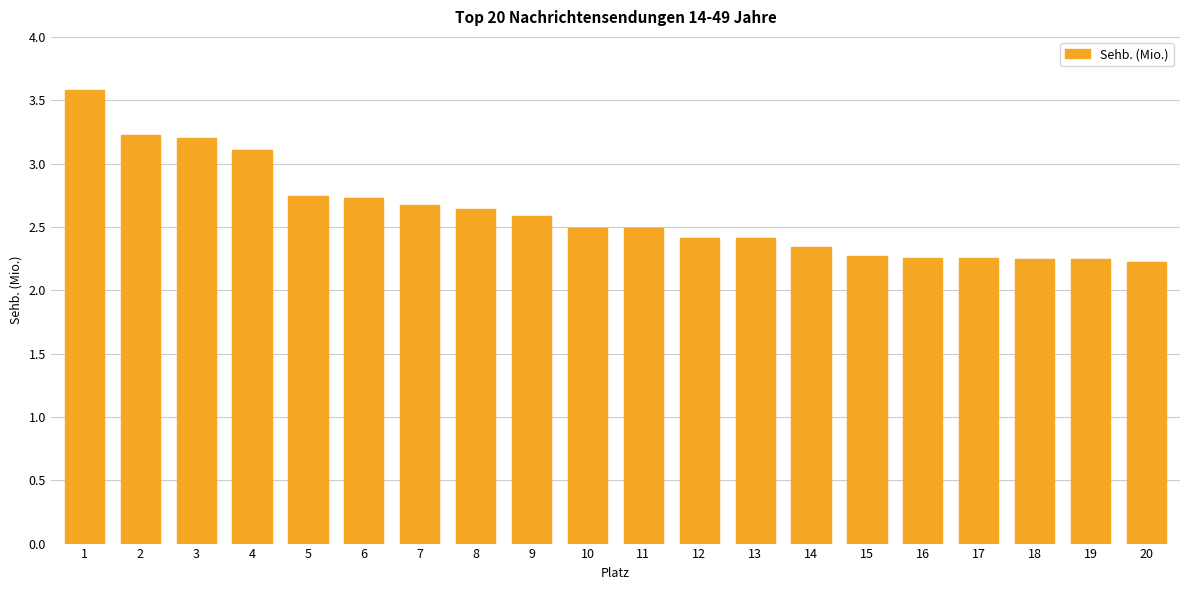

What is the sum of all values?

52.1